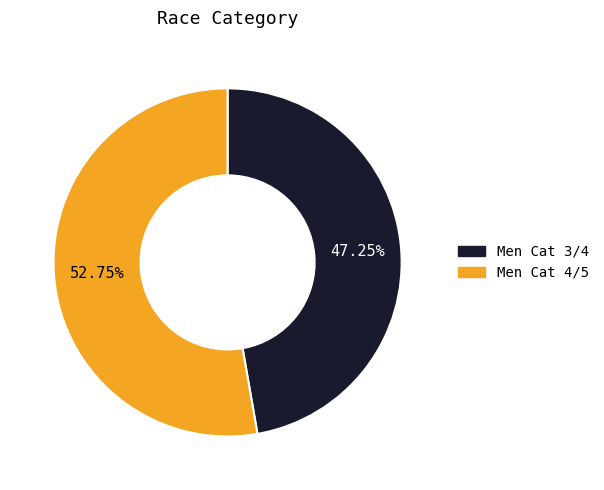

How many segments does this pie chart have?

2